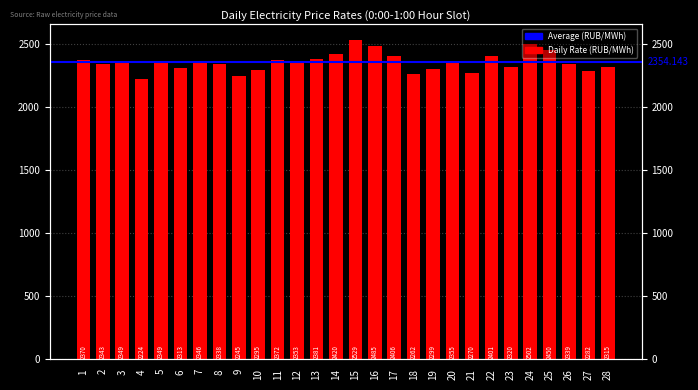

List the labels in order of value, smallest first.

4, 9, 18, 21, 27, 10, 19, 6, 28, 23, 8, 26, 2, 7, 3, 5, 12, 20, 1, 11, 13, 22, 17, 14, 25, 16, 24, 15